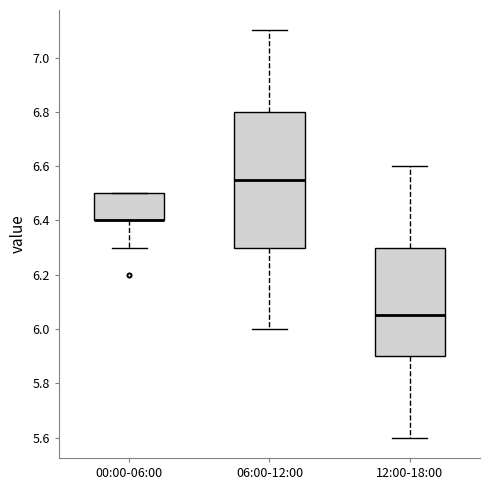

Reading left to right, transcribe this box plot: for each box, give where its median line is, the range the box spans, and where its two whiskers end, as read against the y-axis. The values are not printed on the chart, so give them approximately, as read against the axis.

00:00-06:00: median 6.40 (drawn on the box's lower edge), box 6.40 to 6.50, whiskers 6.30 to 6.50
06:00-12:00: median 6.56, box 6.30 to 6.80, whiskers 6.00 to 7.10
12:00-18:00: median 6.06, box 5.90 to 6.30, whiskers 5.60 to 6.60